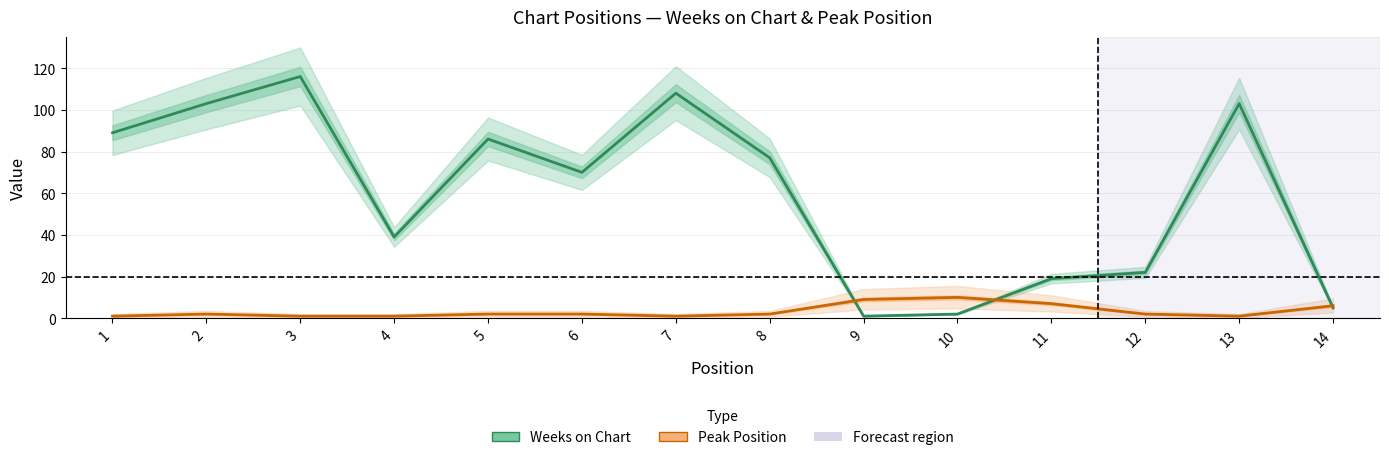

Reading left to right, transcribe all the data shown in this chart.

Weeks on Chart: 89	103	116	39	86	70	108	77	1	2	19	22	103	5
Peak Position: 1	2	1	1	2	2	1	2	9	10	7	2	1	6